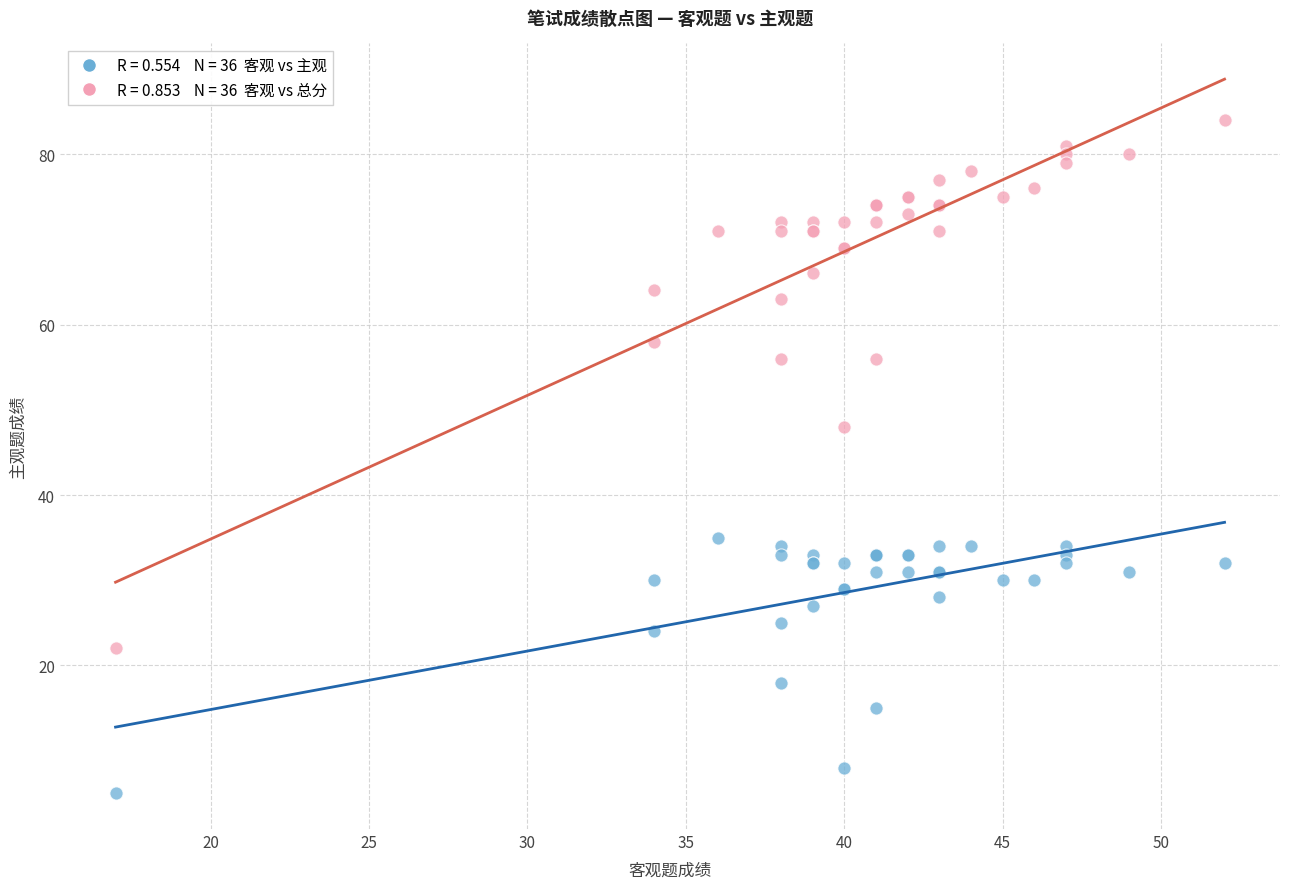

Across all series, what Y value is closest to 44?

48